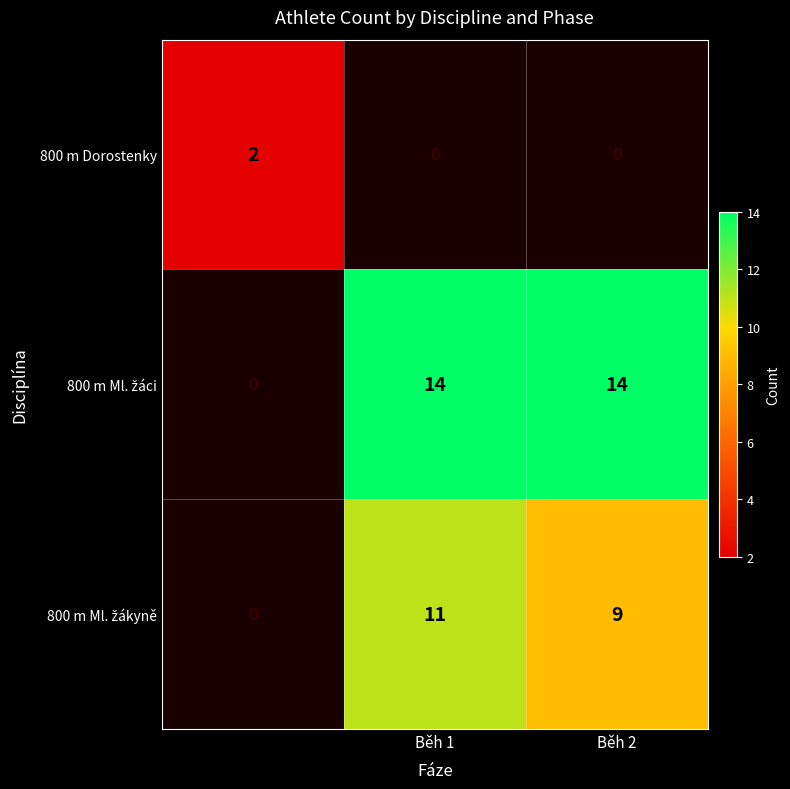

Count the 800 m Dorostenky values in the range 0 to 2.

3